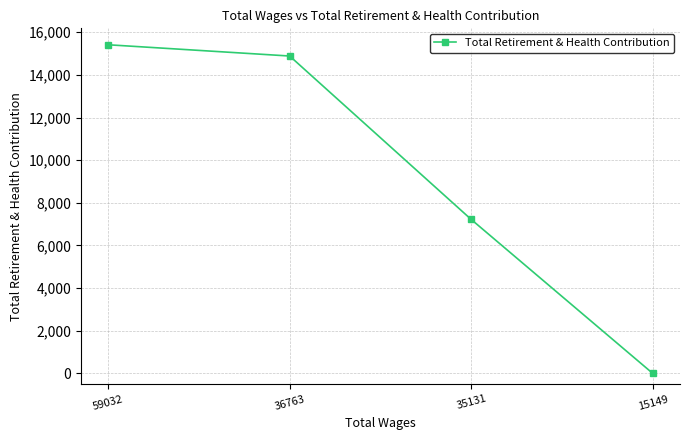

At which category does the chart reach its peak across all series?

59032